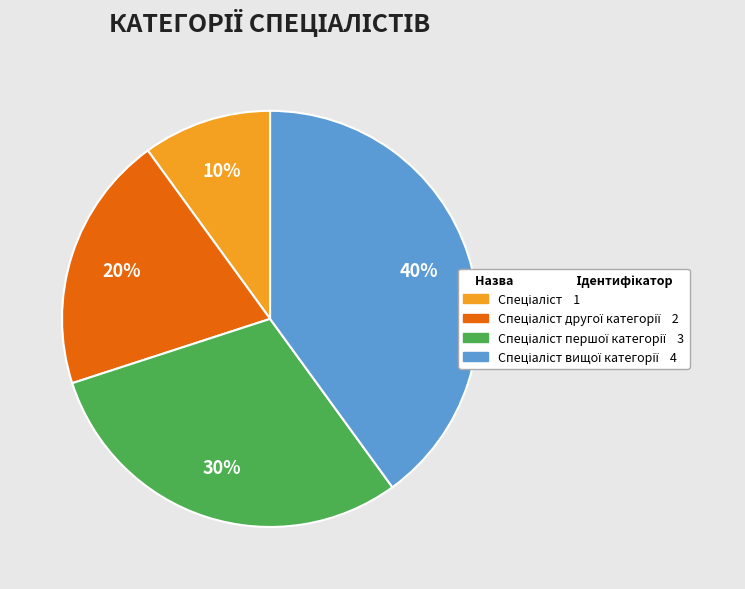

To the nearest percent, what is the difference between the largest and smallest slice percentages?

30%